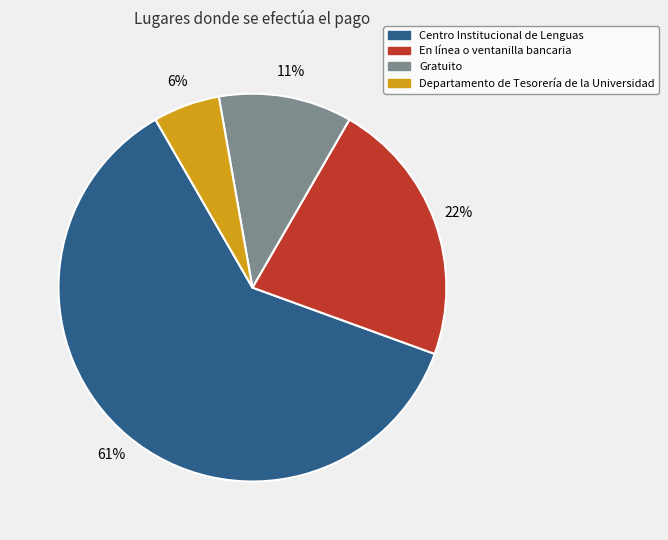

Between En línea o ventanilla bancaria and Gratuito, which is larger?

En línea o ventanilla bancaria